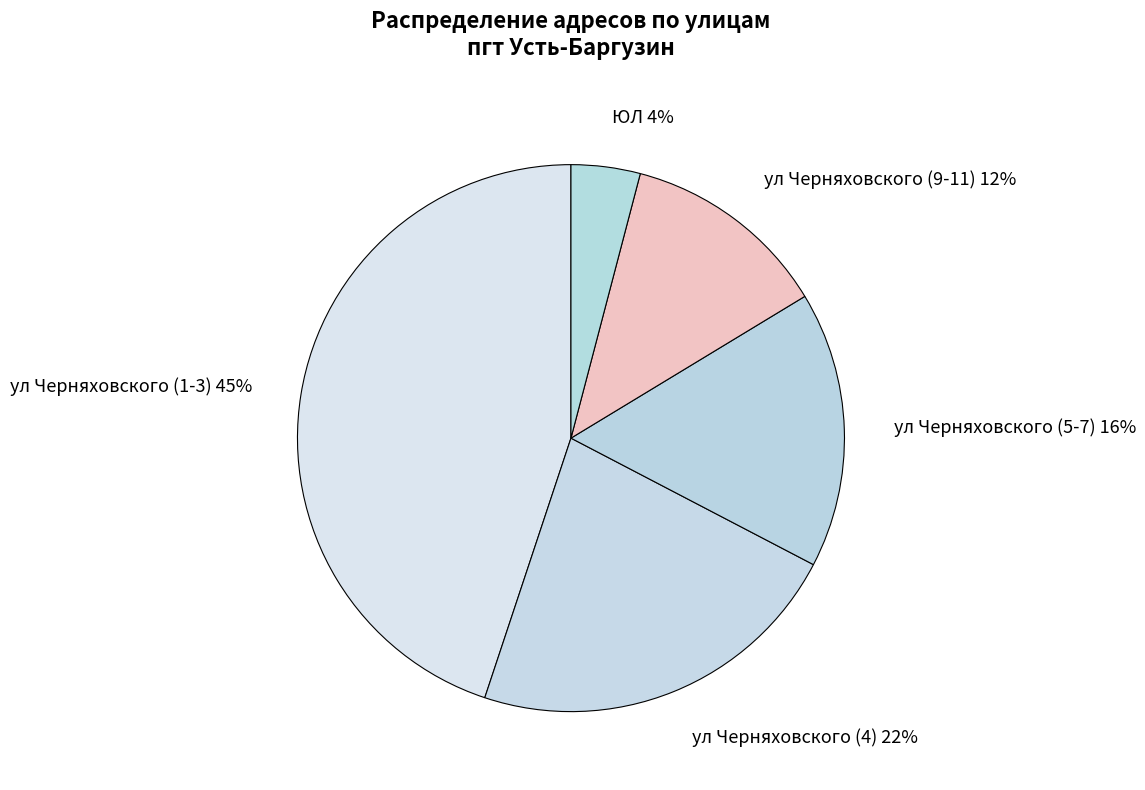

To the nearest percent, what percentage of the pie is ул Черняховского (4)?

22%